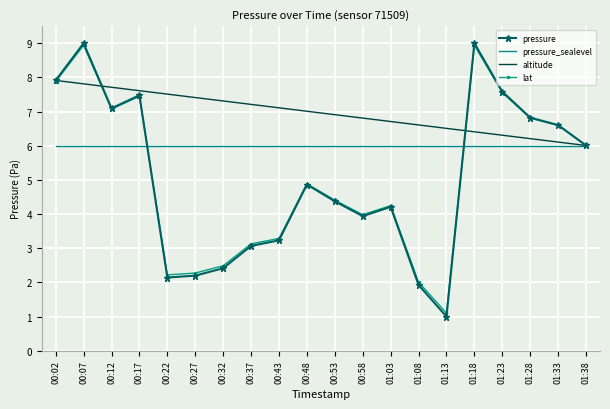

Is it true that pressure equals 1.9 at 01:08?

True